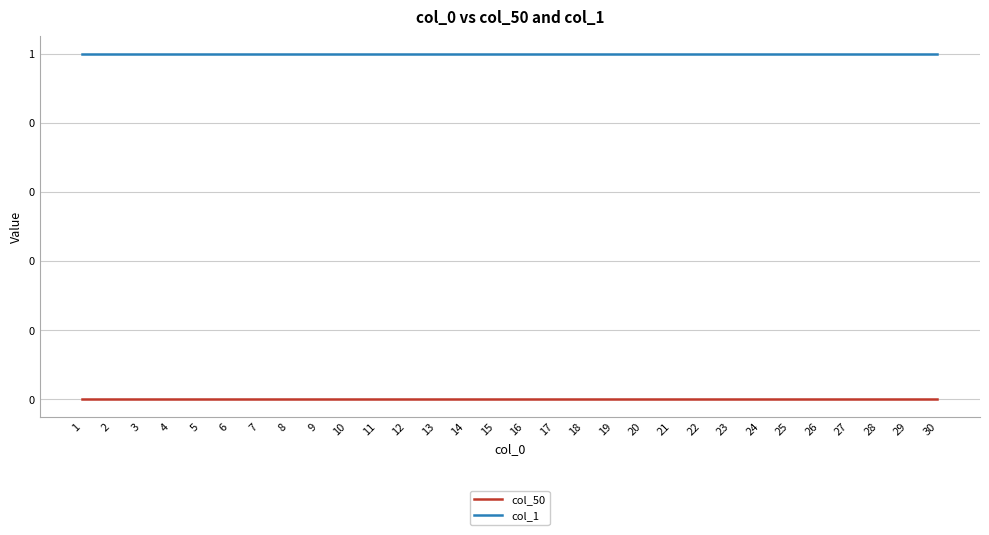

Is the value of col_1 at 22 greater than the value of col_50 at 25?

Yes